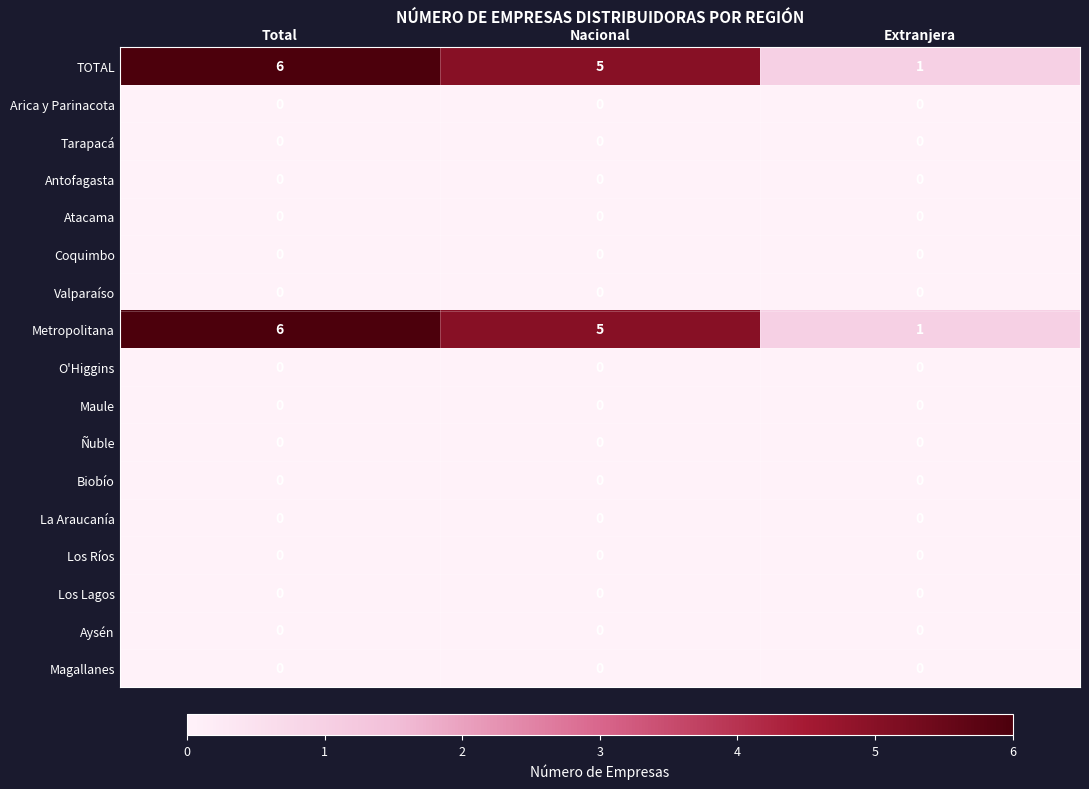

How many Metropolitana values are between 1 and 6?

3